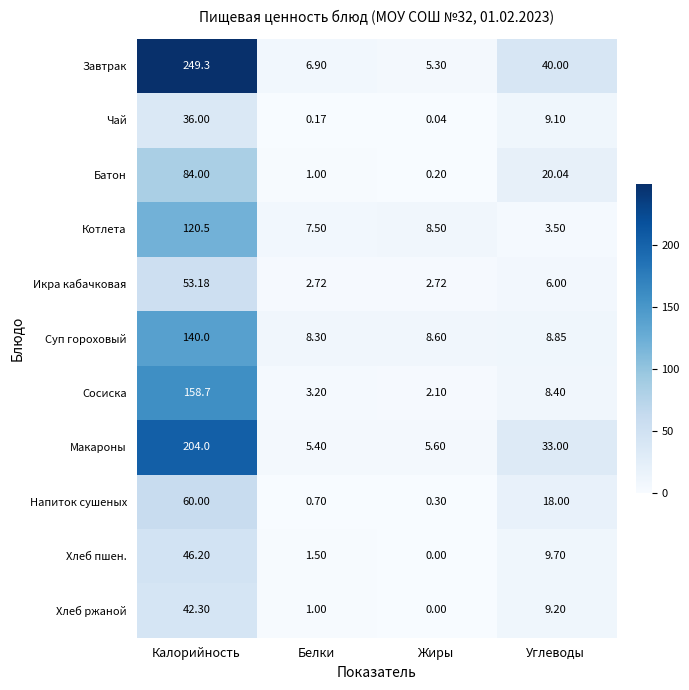

Between Жиры and Углеводы, which series saw the biggest shift?

Завтрак